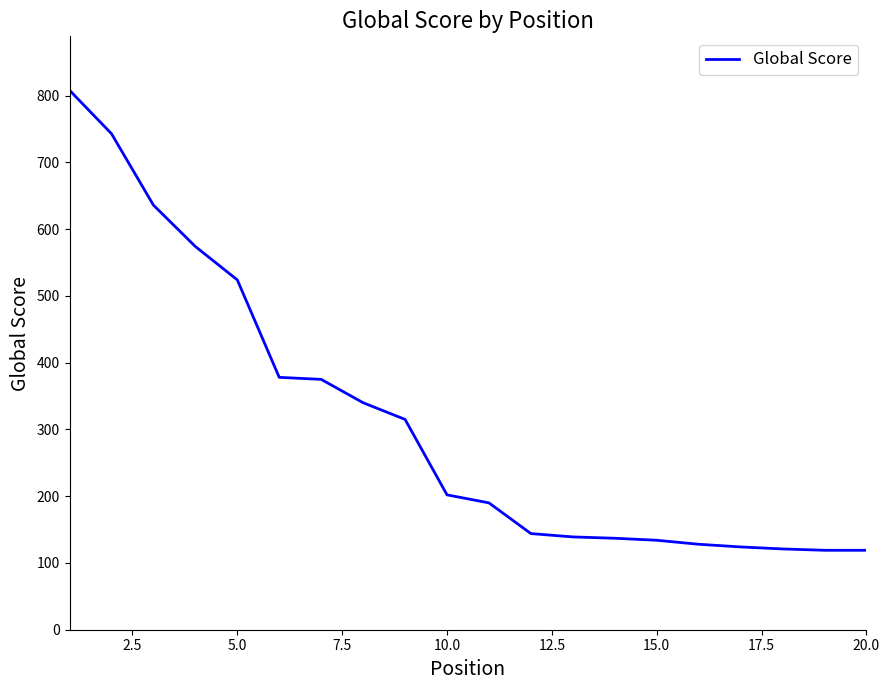

What is the difference between the maximum and minimum values?

689